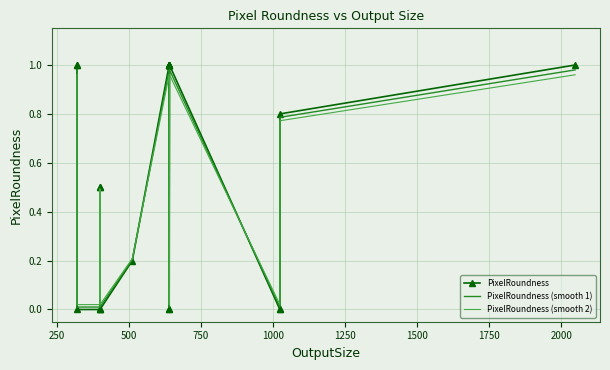

True or false: PixelRoundness (smooth 2) has more than 1 points higher than both neighbors.

True